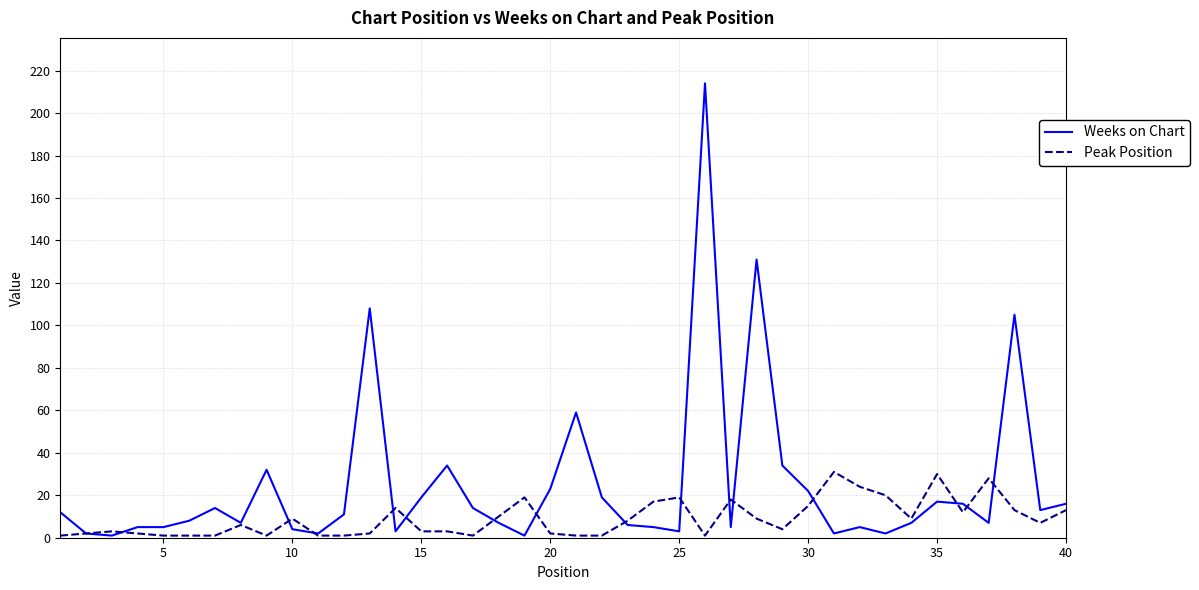

What is the maximum value for Weeks on Chart?

214